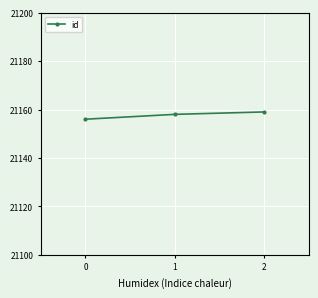

Reading left to right, what are all the values shown in this chart?

0=21156	1=21158	2=21159